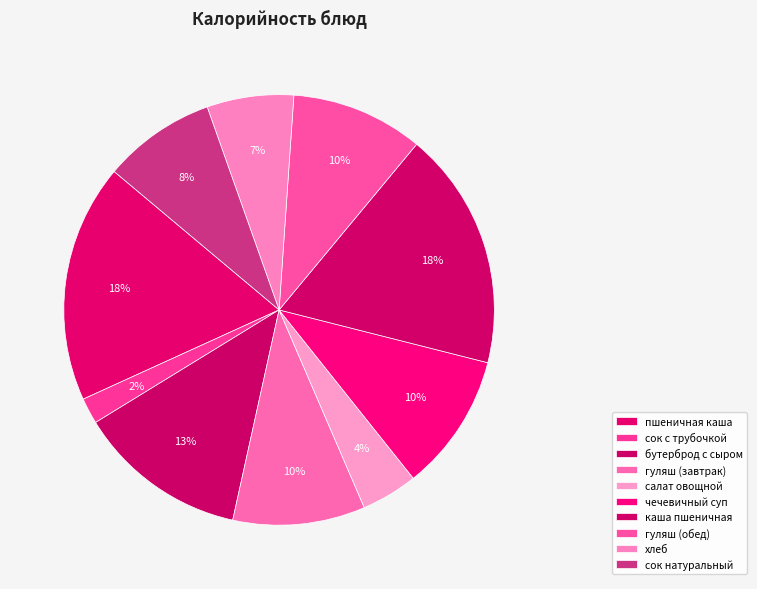

How many slices are in this pie chart?

10